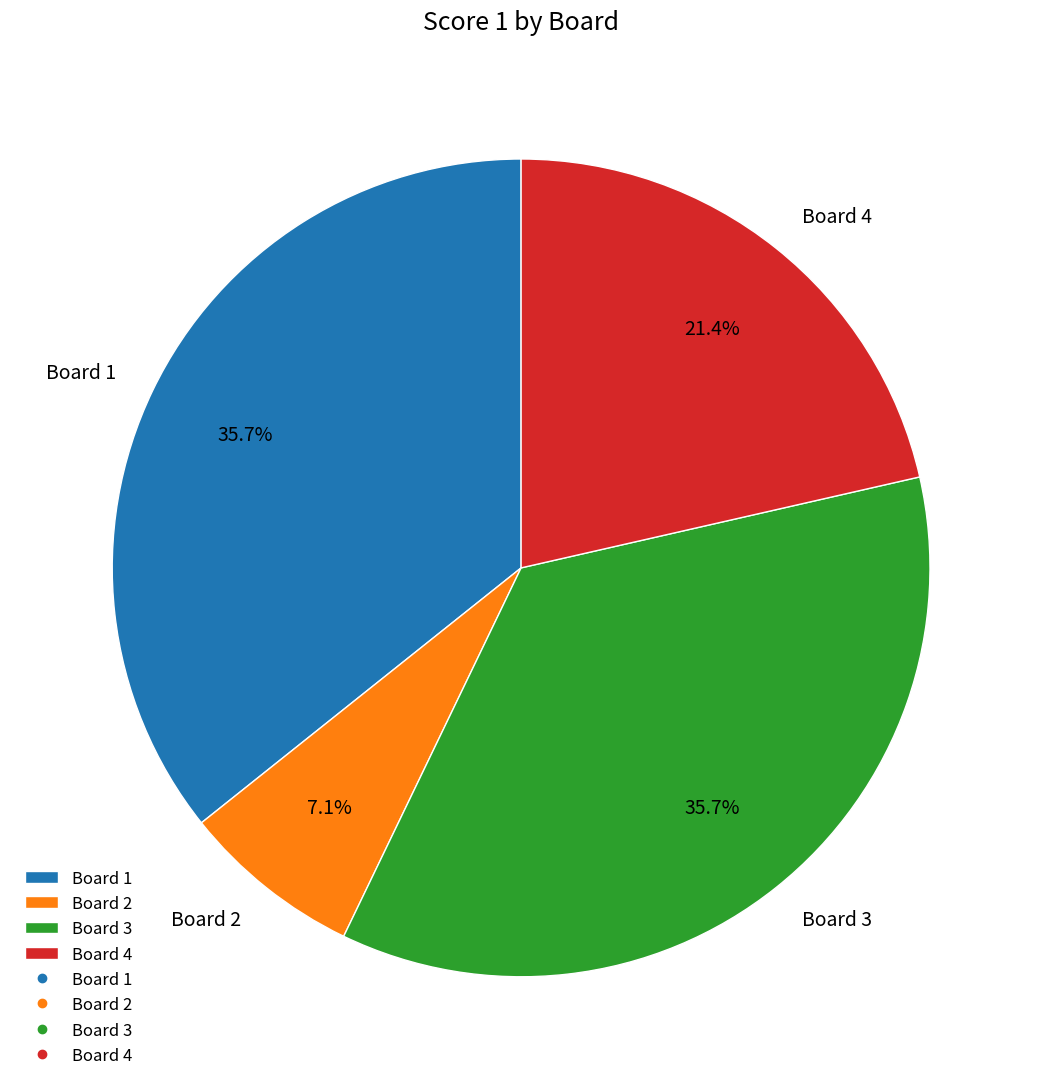

To the nearest percent, what is the average slice percentage?

25%